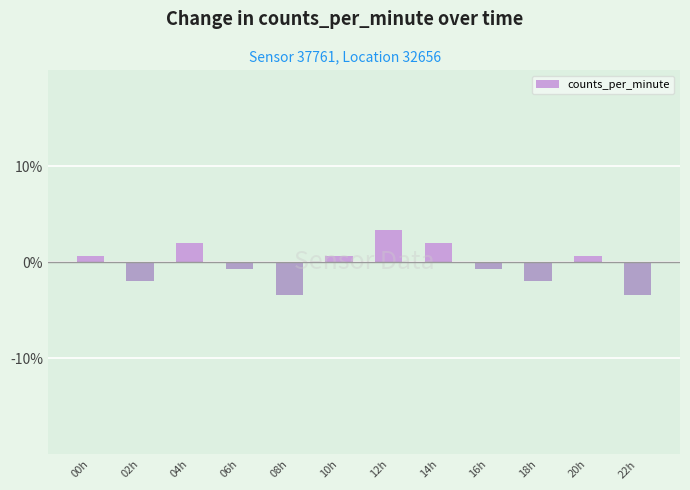

How many positive values are there?

6